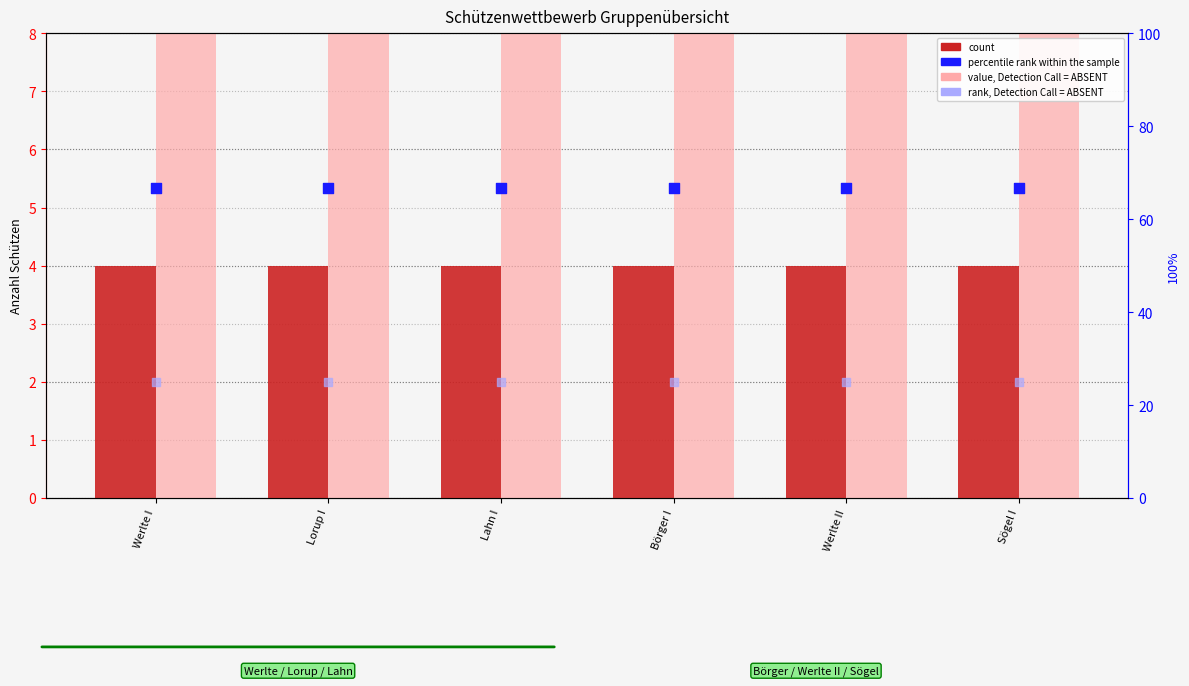

Which series reaches the minimum Y coordinate?

count